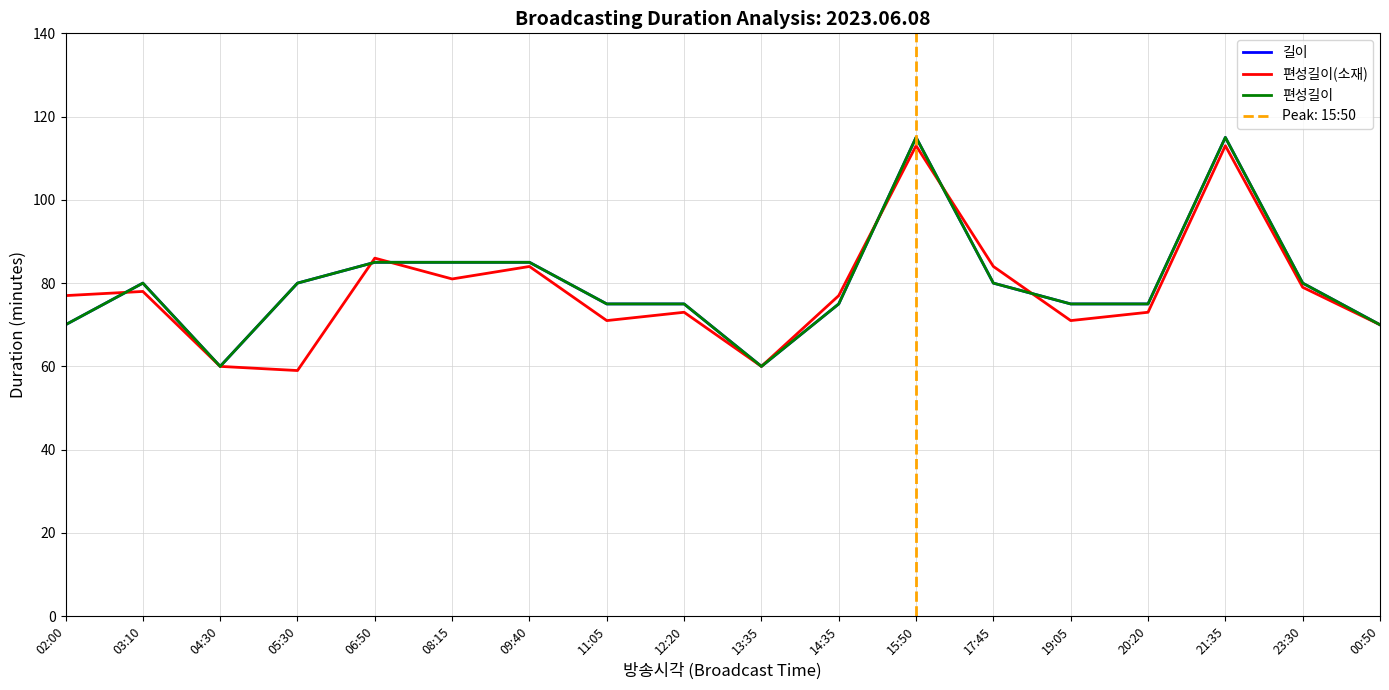

What is the maximum value shown in the chart?

115